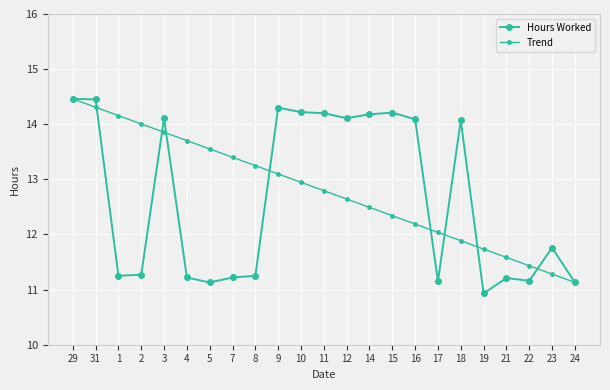

What is the difference between the highest and lowest values at 31?

0.1